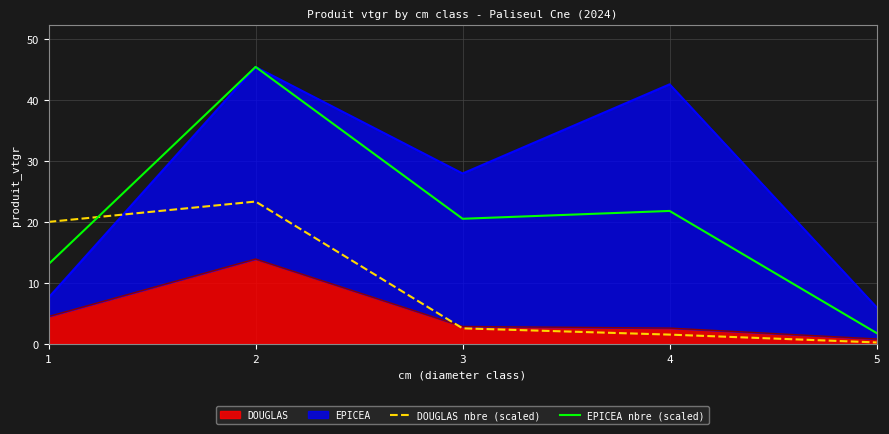

True or false: EPICEA nbre (scaled) and DOUGLAS nbre (scaled) cross at least once.

True